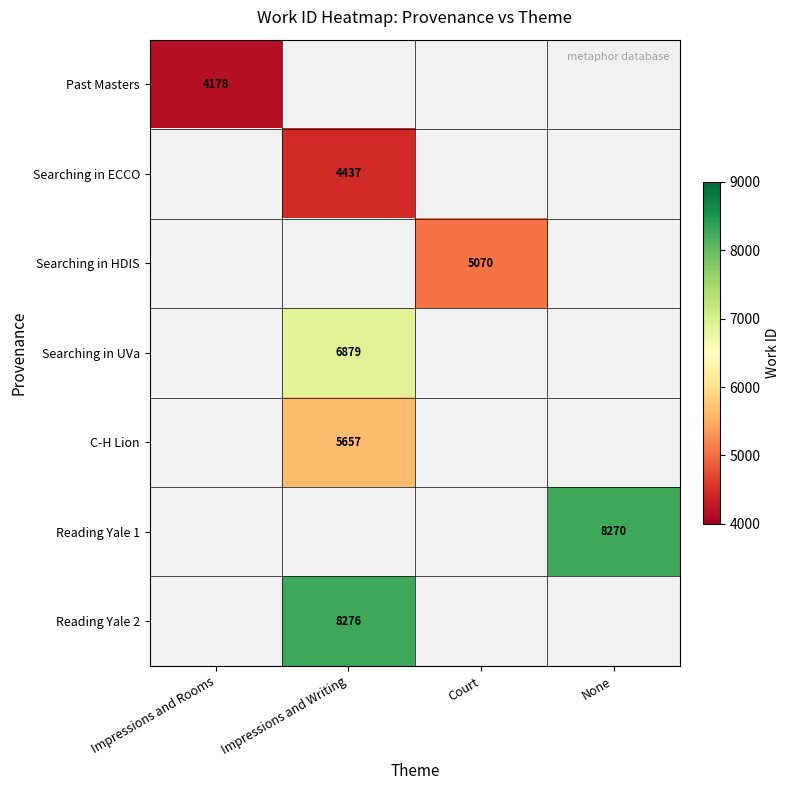

What is the maximum value shown in the chart?

8276.0